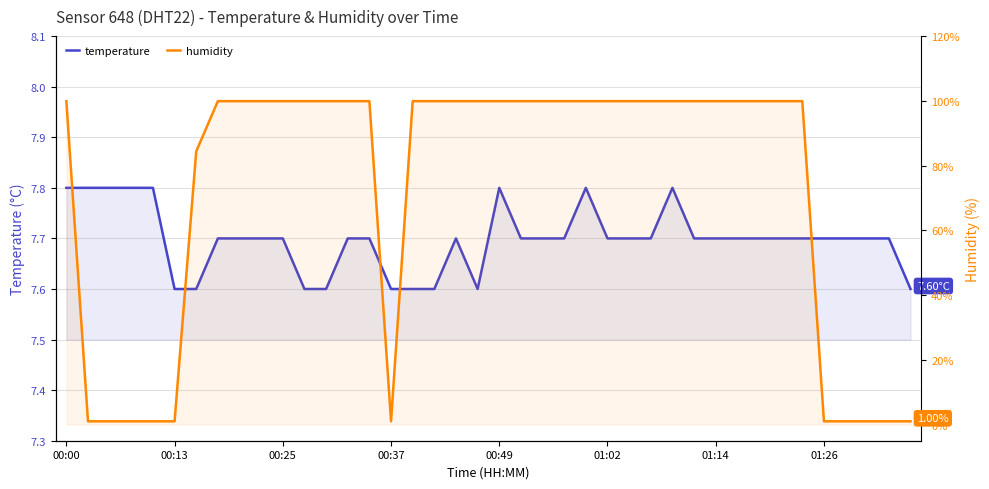

What is the difference between the maximum and minimum values in the humidity series?

98.9